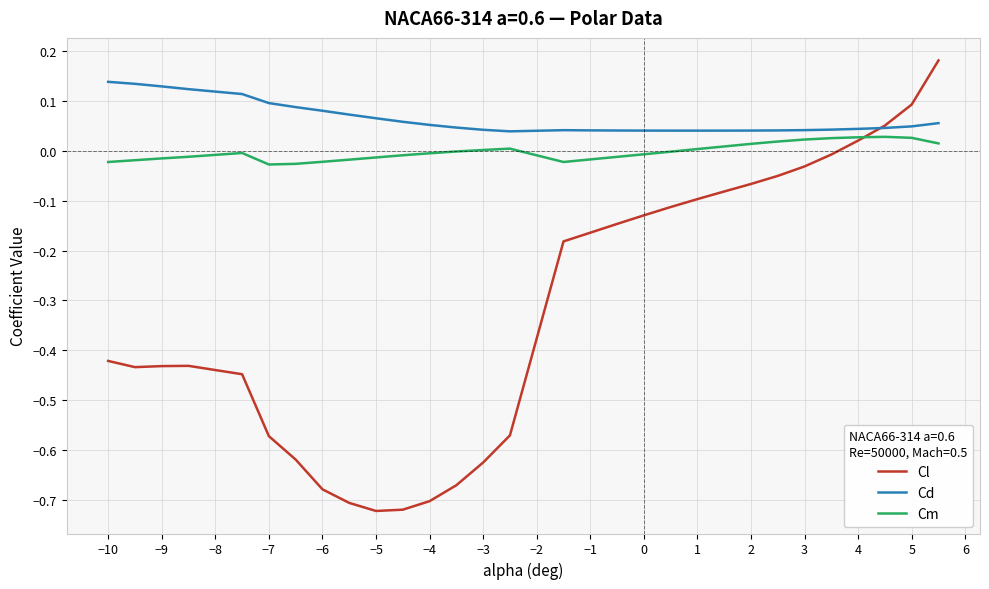

Rank the series by their average value, from highest to lowest.

Cd, Cm, Cl